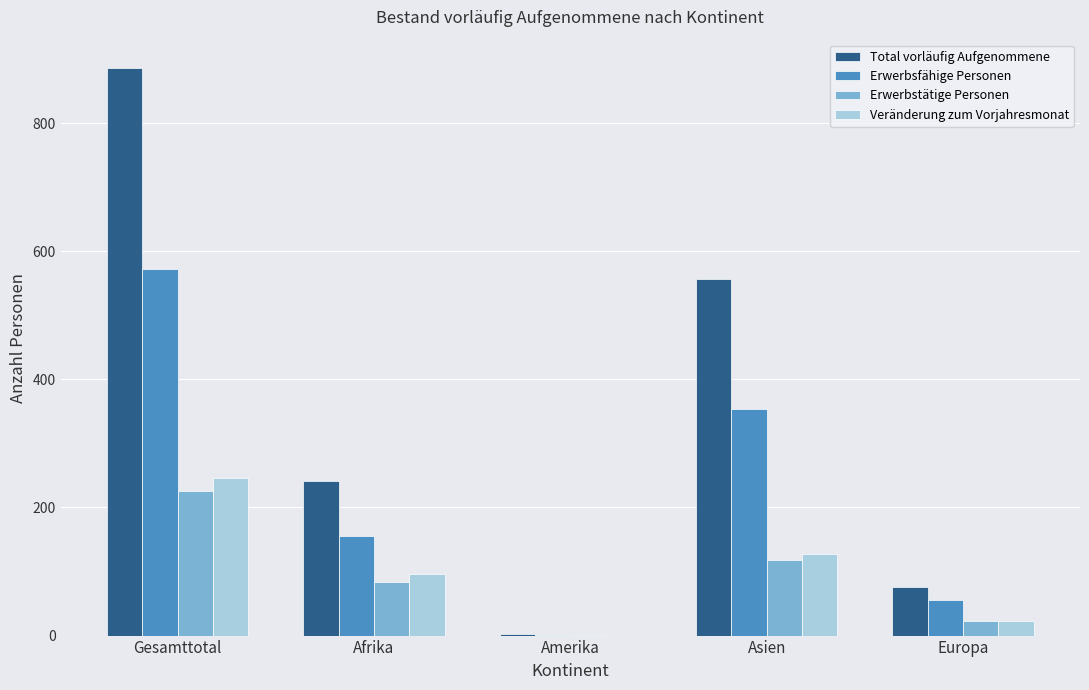

Which series has the largest range (max minus min)?

Total vorläufig Aufgenommene